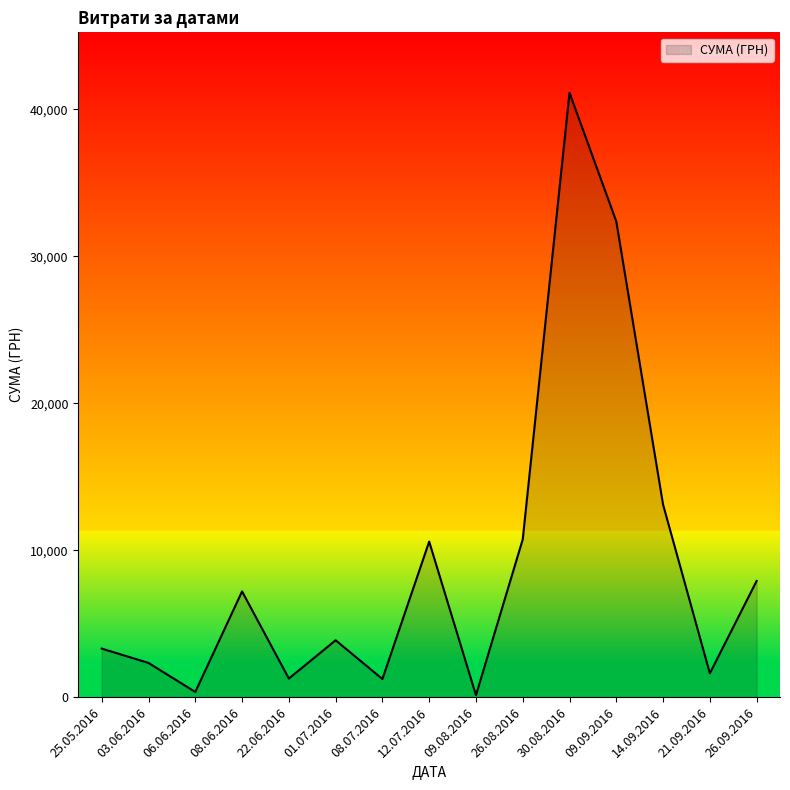

What is the difference between the second highest and minimum values?

32232.2